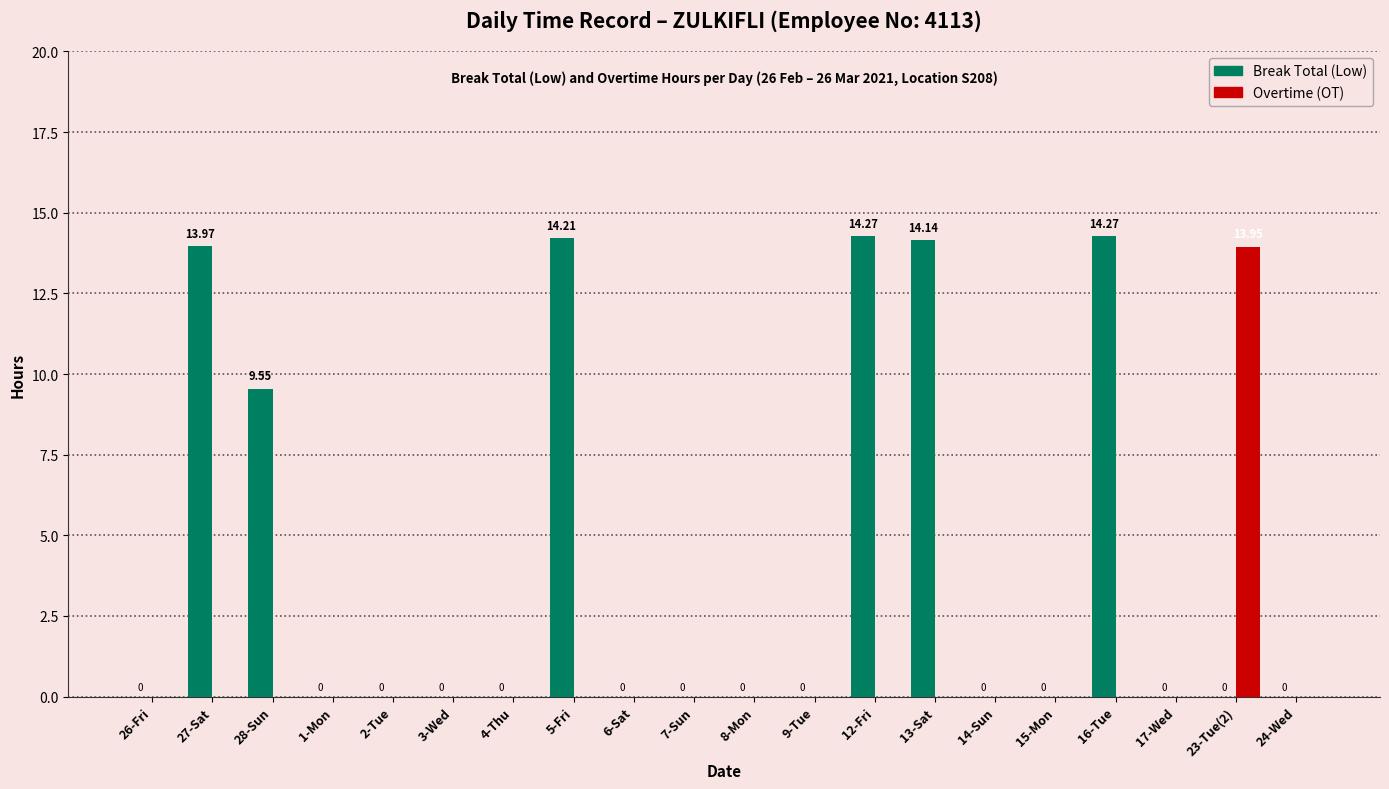

Are the bars horizontal?

No